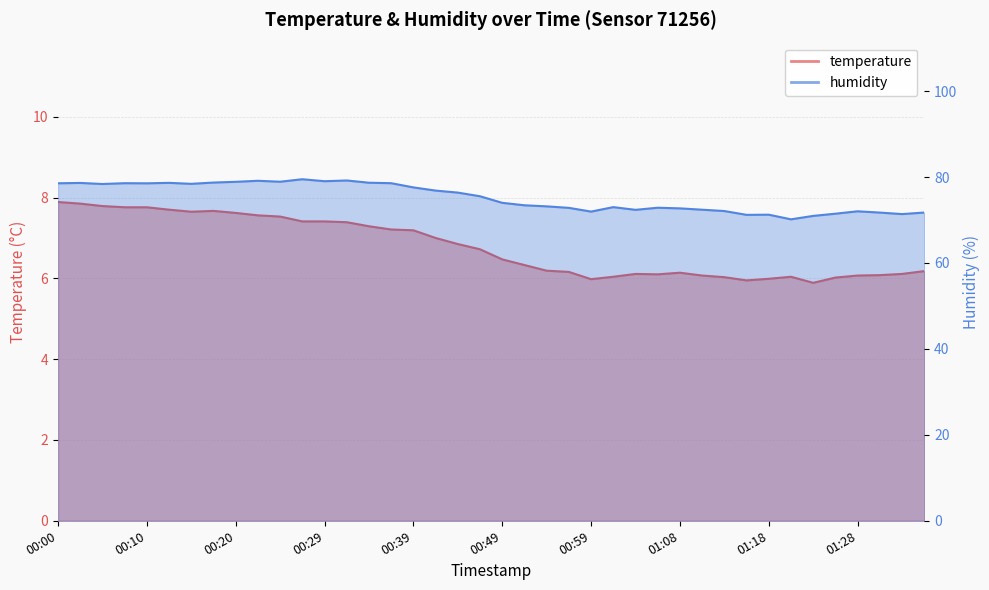

Reading right to left, list all the values displayed in this chart.

temperature: 01:35=6.2	01:33=6.1	01:30=6.1	01:28=6.1	01:25=6.0	01:23=5.9	01:20=6.0	01:18=6.0	01:15=6.0	01:13=6.0	01:11=6.1	01:08=6.1	01:06=6.1	01:03=6.1	01:01=6.0	00:59=6.0	00:56=6.2	00:54=6.2	00:51=6.3	00:49=6.5	00:46=6.7	00:44=6.8	00:41=7.0	00:39=7.2	00:37=7.2	00:34=7.3	00:32=7.4	00:29=7.4	00:27=7.4	00:24=7.5	00:22=7.6	00:20=7.6	00:17=7.7	00:15=7.7	00:12=7.7	00:10=7.8	00:07=7.8	00:05=7.8	00:03=7.8	00:00=7.9
humidity: 01:35=71.7	01:33=71.4	01:30=71.7	01:28=72.0	01:25=71.5	01:23=71.0	01:20=70.2	01:18=71.2	01:15=71.2	01:13=72.1	01:11=72.4	01:08=72.7	01:06=72.8	01:03=72.4	01:01=73.0	00:59=72.0	00:56=72.8	00:54=73.2	00:51=73.4	00:49=74.0	00:46=75.5	00:44=76.4	00:41=76.8	00:39=77.6	00:37=78.6	00:34=78.7	00:32=79.2	00:29=79.0	00:27=79.5	00:24=78.9	00:22=79.1	00:20=78.9	00:17=78.7	00:15=78.4	00:12=78.6	00:10=78.5	00:07=78.6	00:05=78.4	00:03=78.6	00:00=78.5